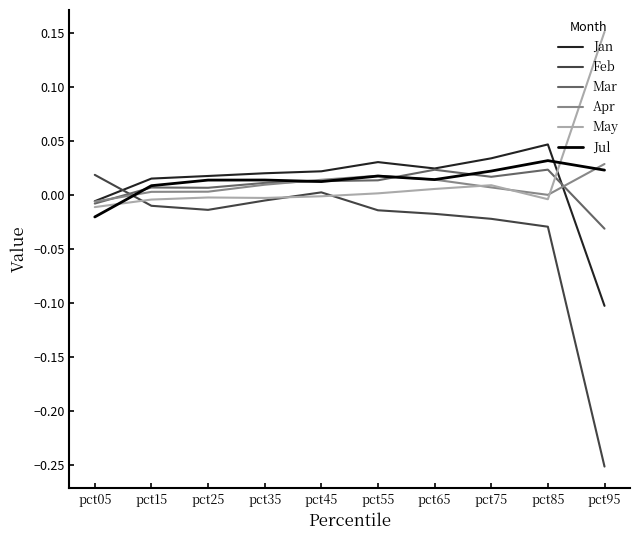

True or false: Apr and Mar cross at least once.

True